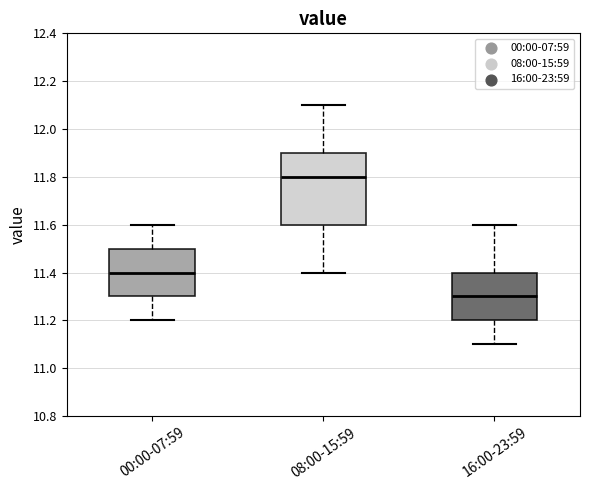

Which box is the tallest, from its lower edge to its upper edge?

08:00-15:59